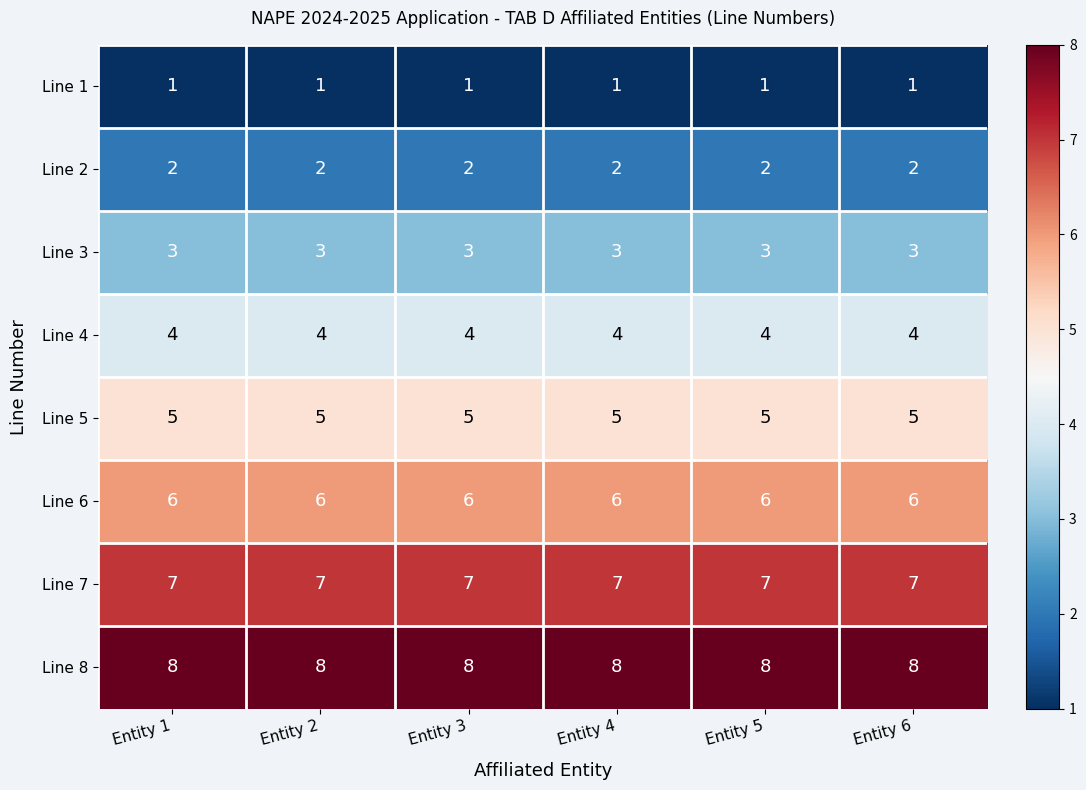

What is the total value across all series at Entity 5?

36